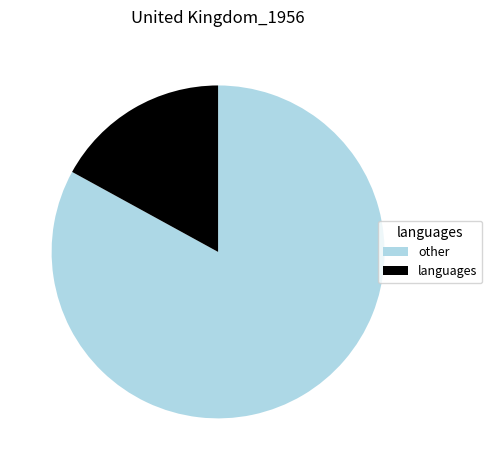

How many slices are in this pie chart?

2